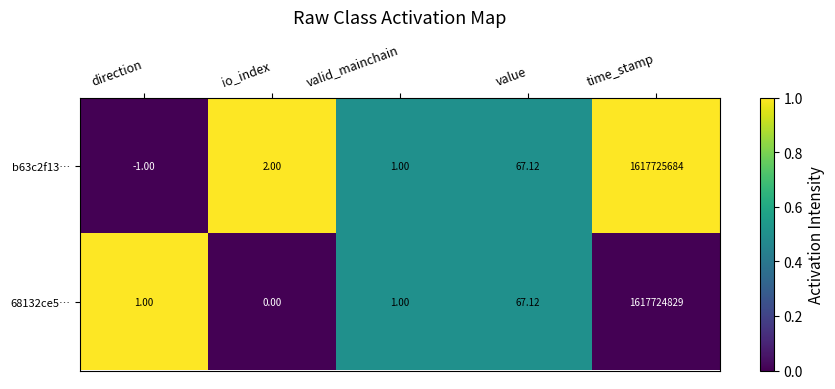

Which category has the highest value in the b63c2f13… series?

time_stamp